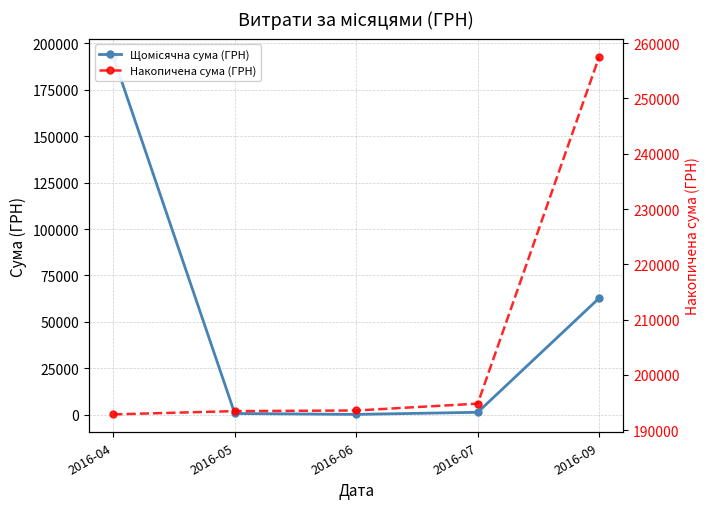

How many distinct data groups are displayed?

2